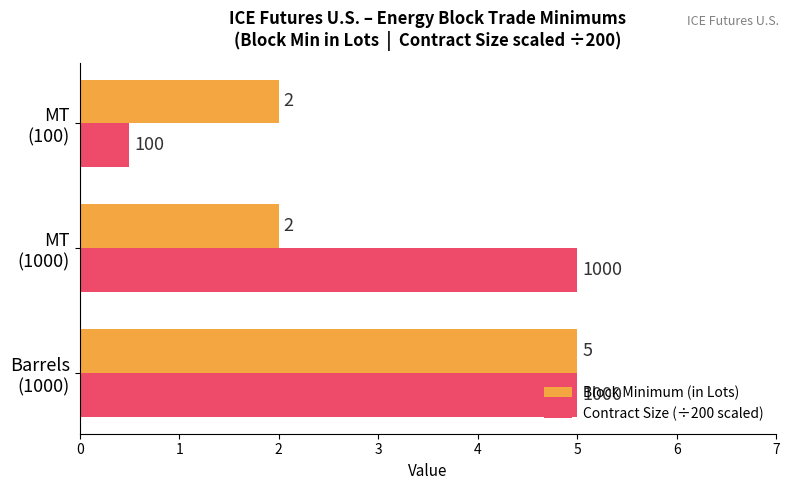

What is the greatest value displayed?

5.0